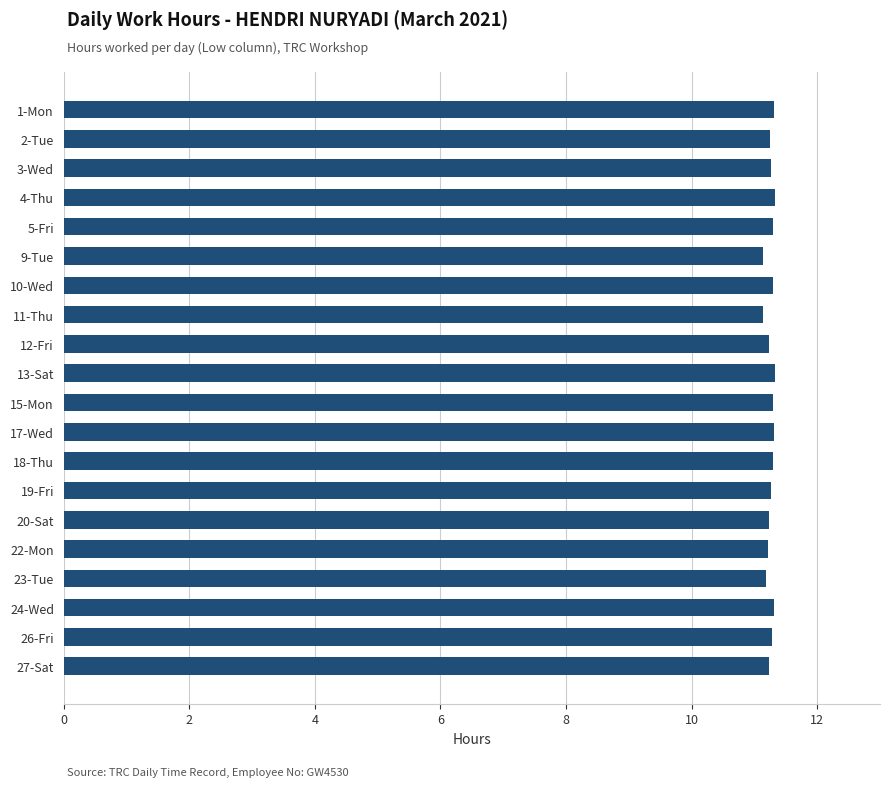

Approximately how many times larger is the value at 9-Tue compared to 15-Mon?

1.0